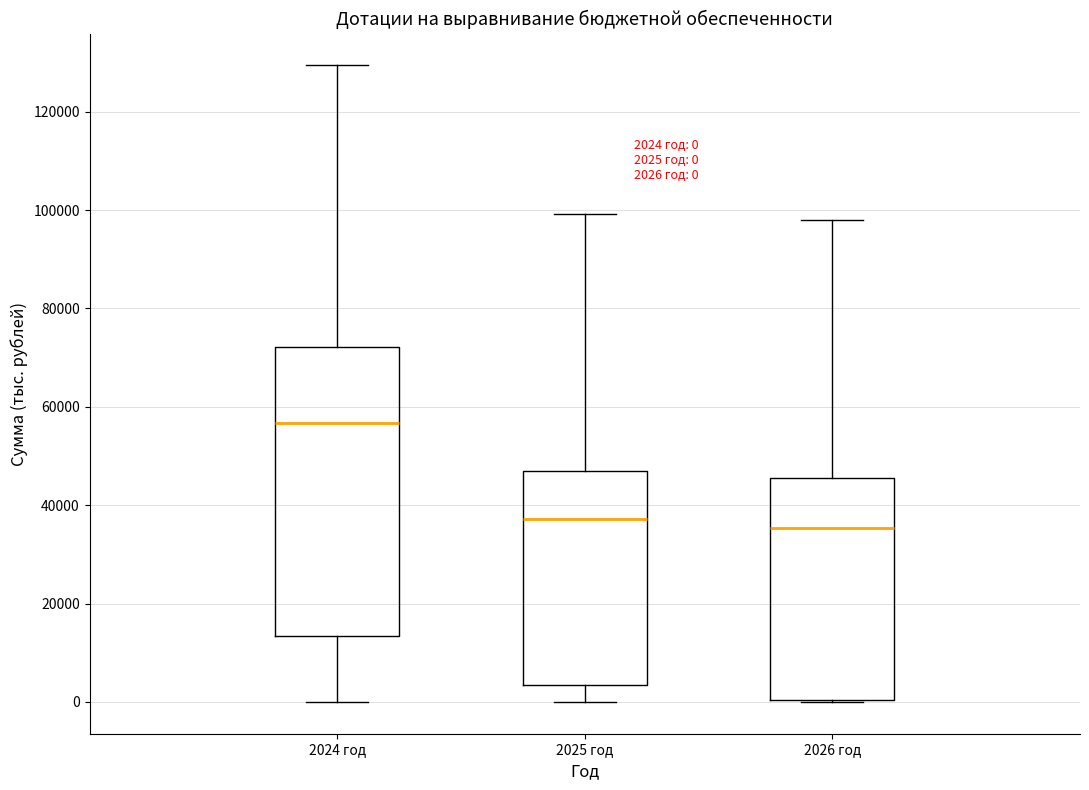

Comparing the boxes themselves (not the whiskers), which one is the tallest?

2024 год